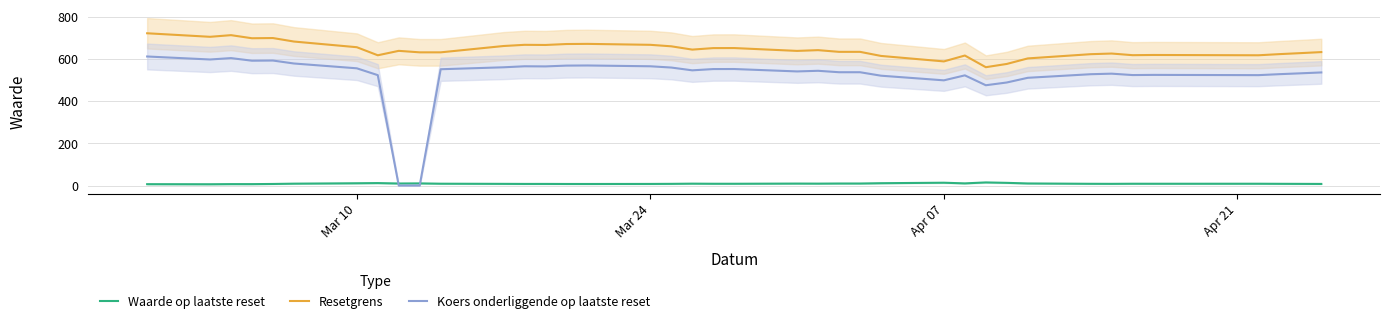

True or false: Resetgrens and Koers onderliggende op laatste reset intersect in this chart.

False